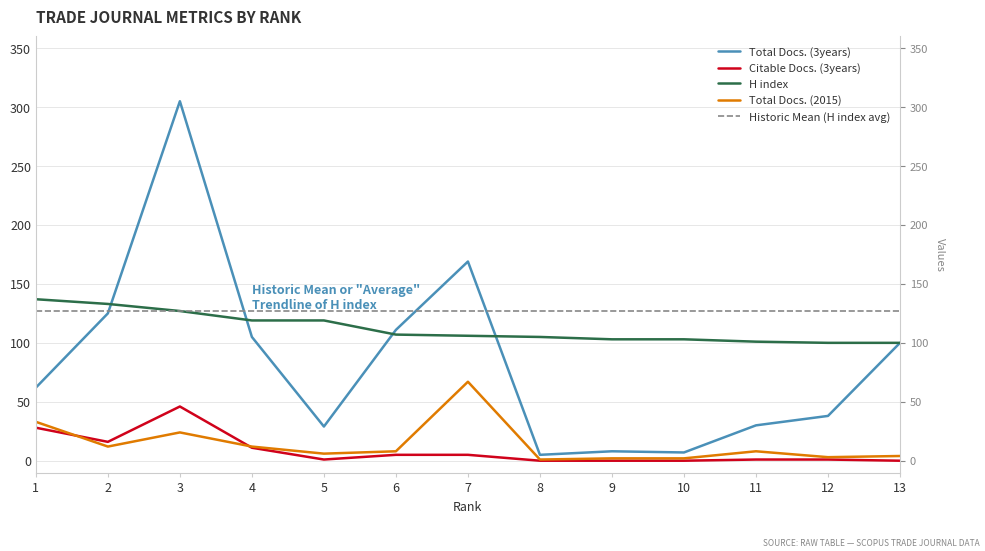

Between 2 and 7, which series saw the biggest shift?

Total Docs. (2015)